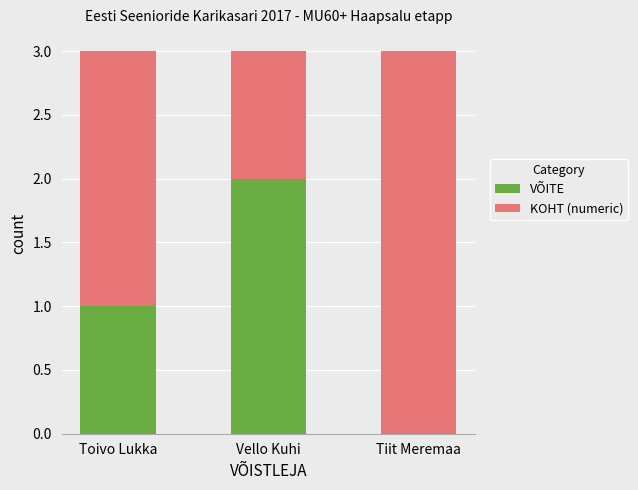

What is the total value across all series at Toivo Lukka?

3